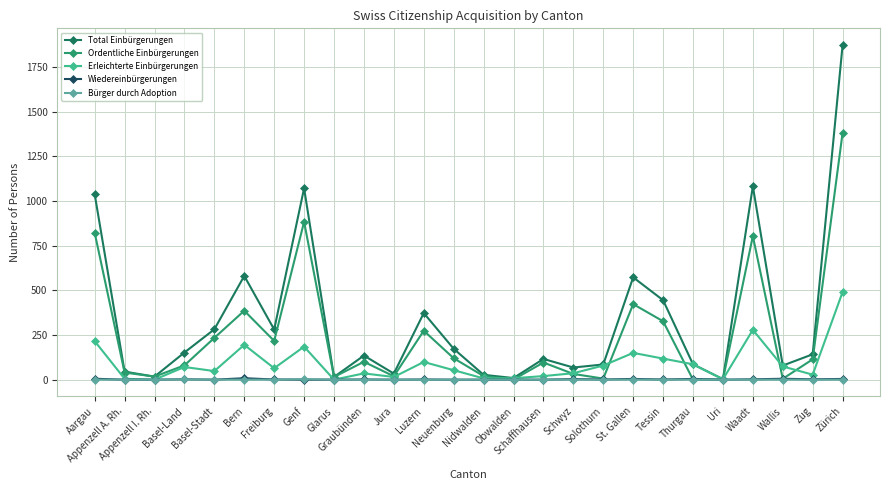

What is the difference between the maximum and minimum values in the Erleichterte Einbürgerungen series?

491